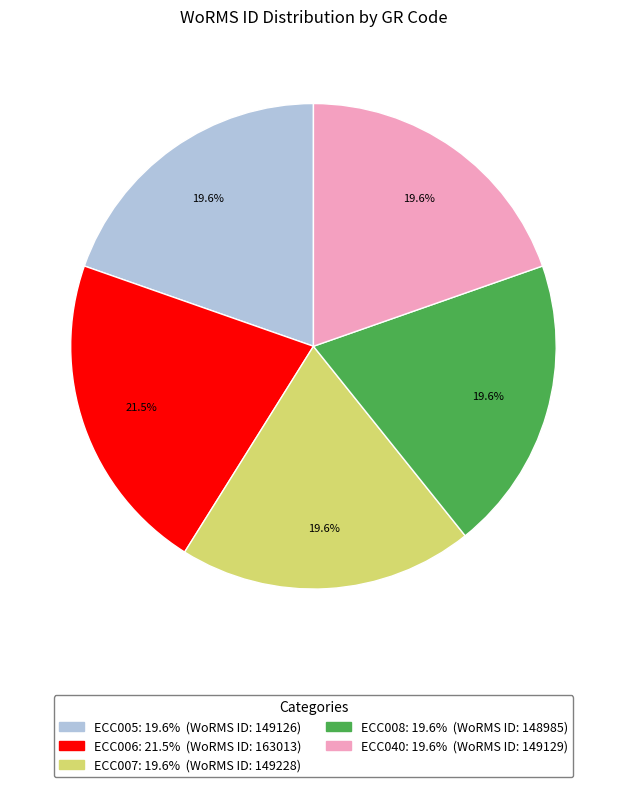

Approximately how many times larger is the value at ECC006 compared to ECC008?

1.1